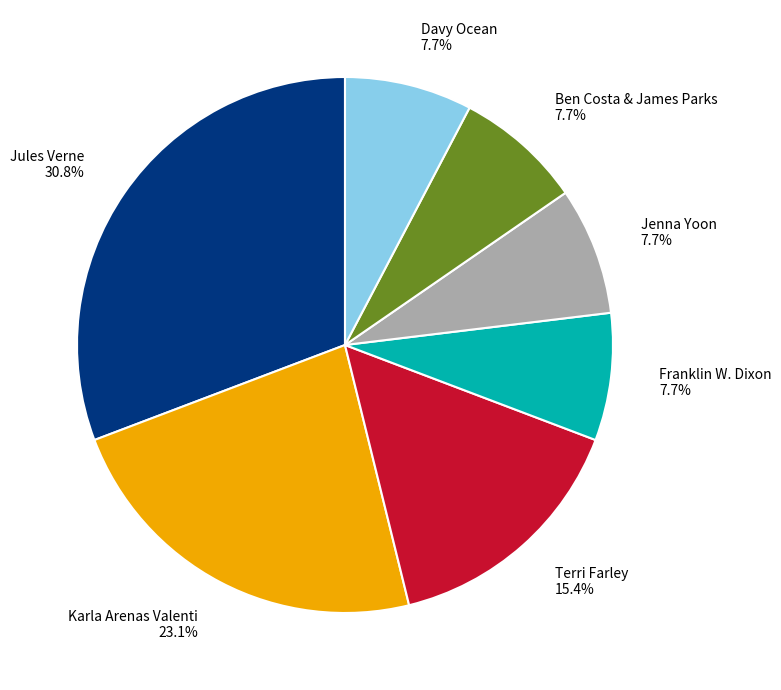

Is it true that Terri Farley is 3% of the pie?

False